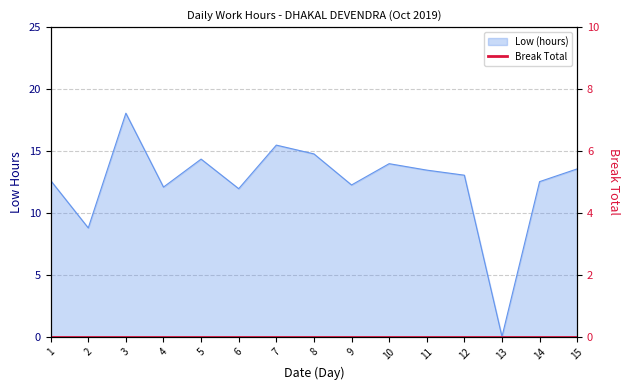

Approximately how many times larger is the value at 7 compared to 8?

1.0